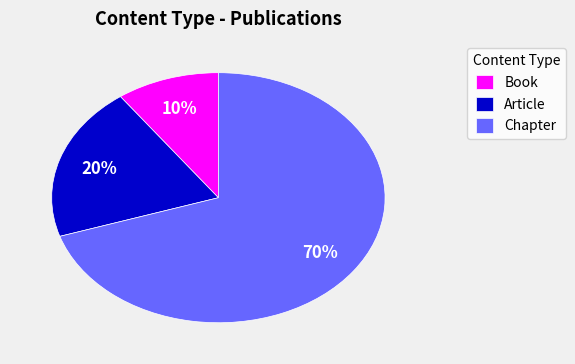

To the nearest percent, what portion does Article represent?

20%